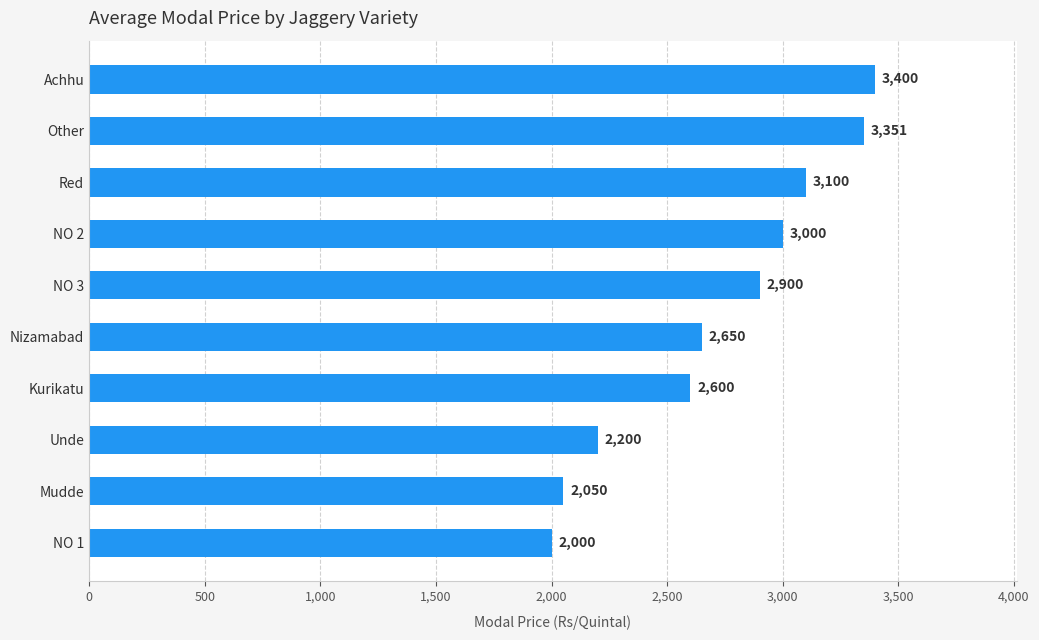

How many distinct data groups are displayed?

1